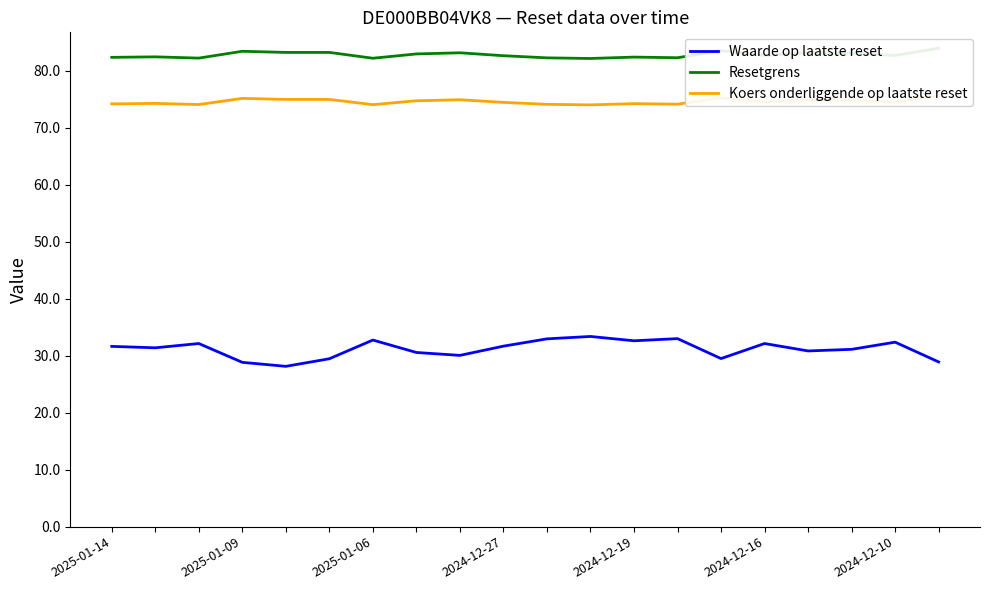

What value does the Resetgrens series have at 7?

82.9